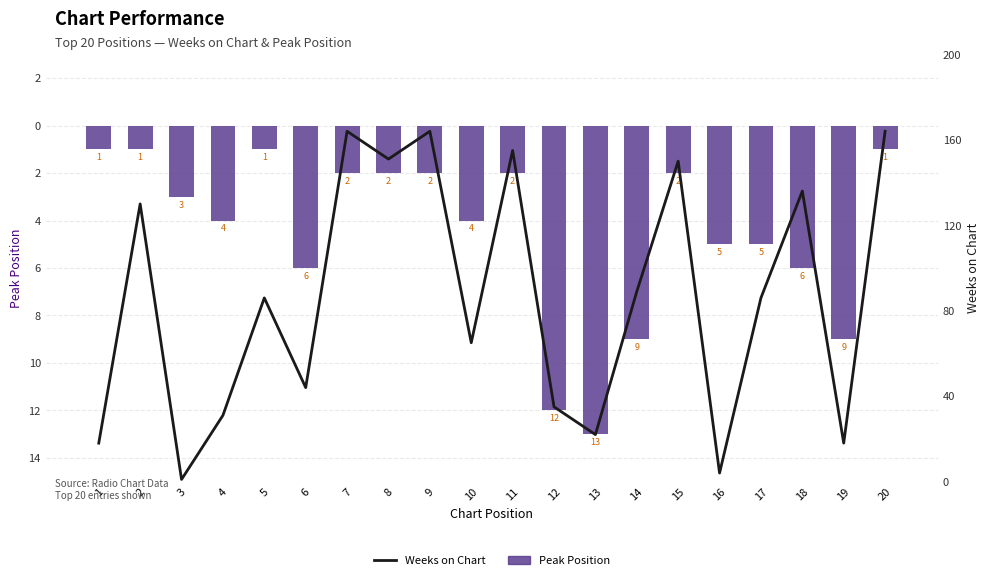

What value does the Peak Position series have at 3?

-3